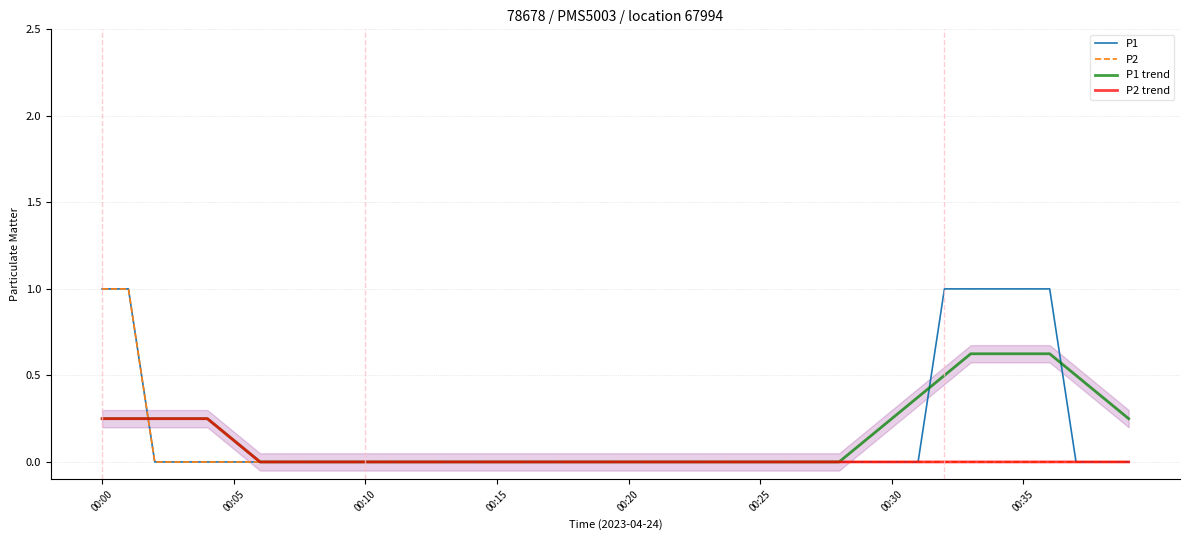

What is the maximum value for P1?

1.0